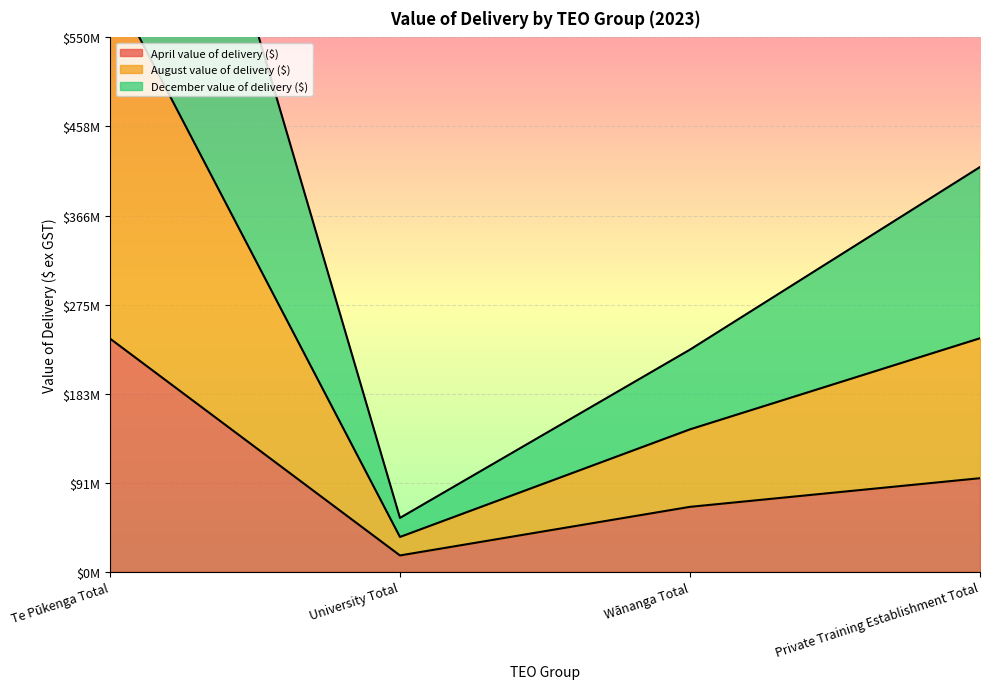

What is the difference between the highest and lowest values at Private Training Establishment Total?

320267704